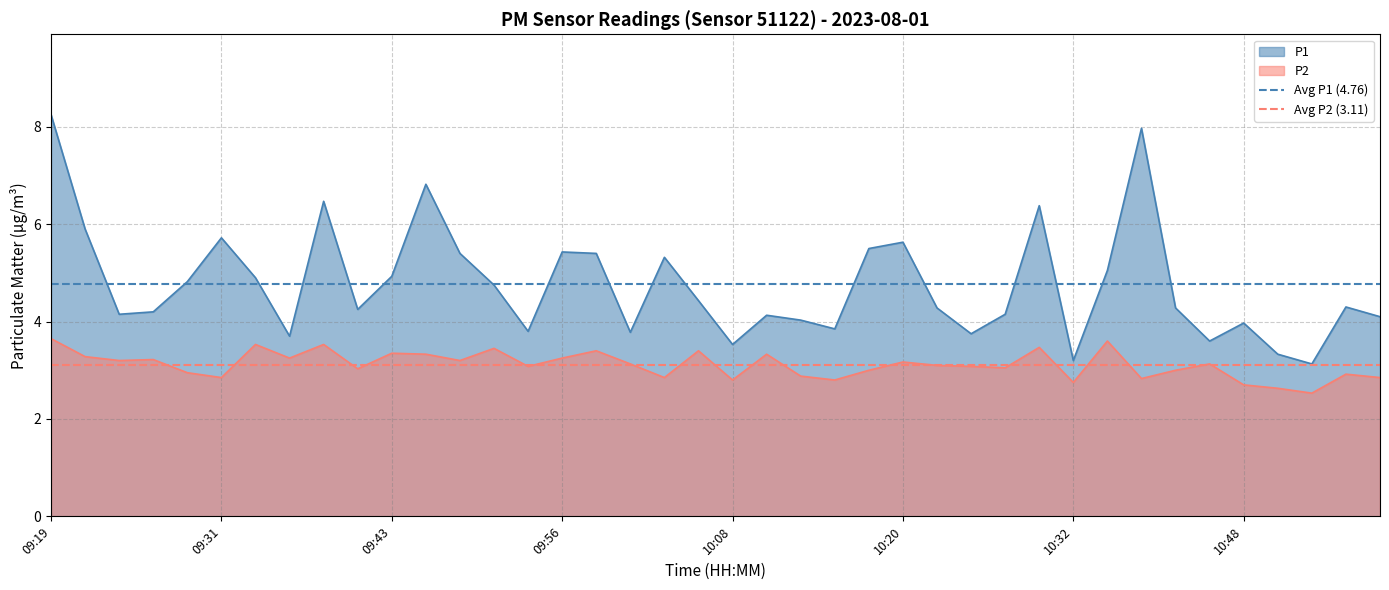

True or false: P1 and P2 cross at least once.

False